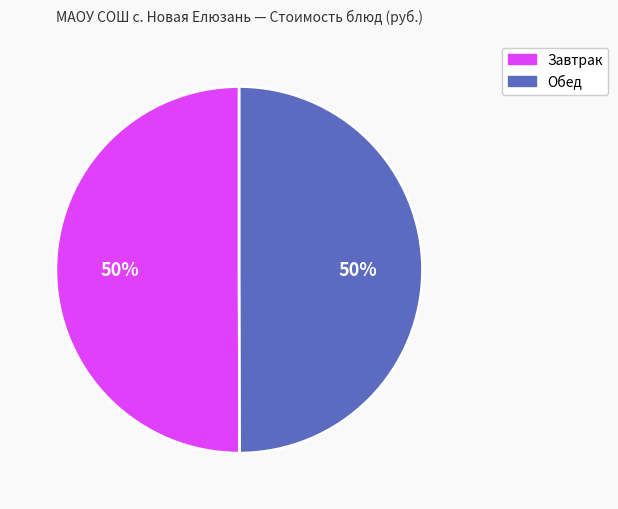

To the nearest percent, what is the average slice percentage?

50%